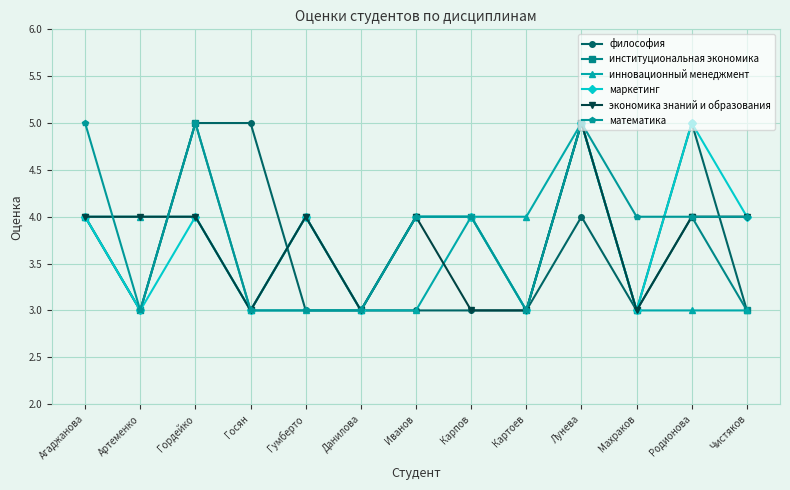

What is the label of the 6th point from the left?

Данилова